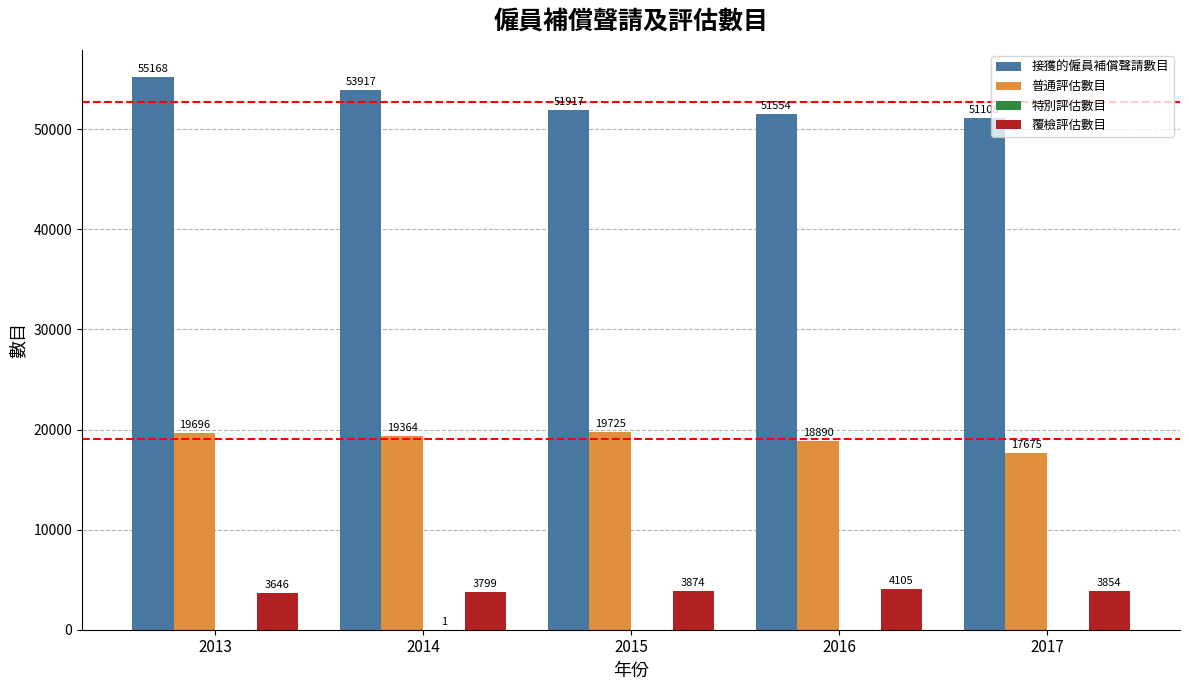

Which series changed the most between 2013 and 2014?

接獲的僱員補償聲請數目